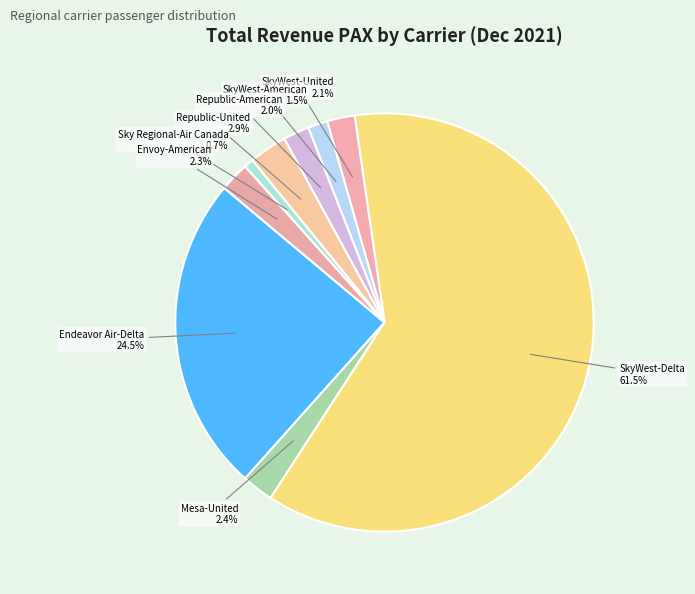

Does any single category account for the majority?

Yes